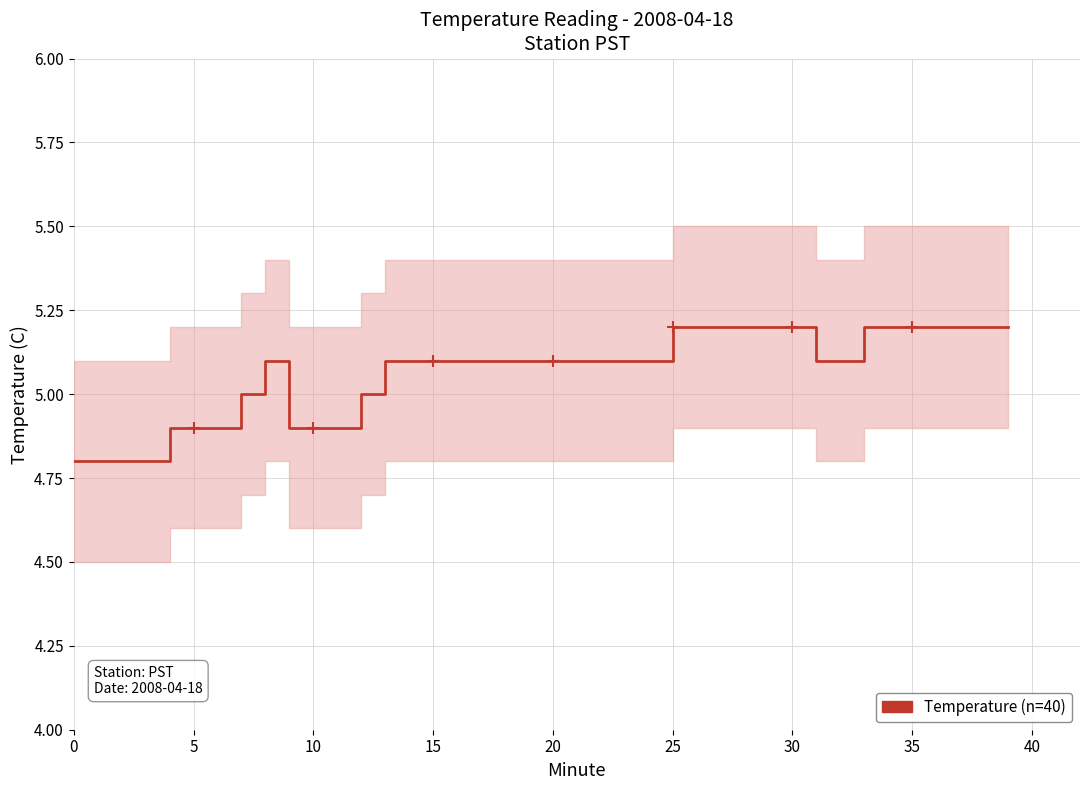

What is the smallest value displayed?

4.8